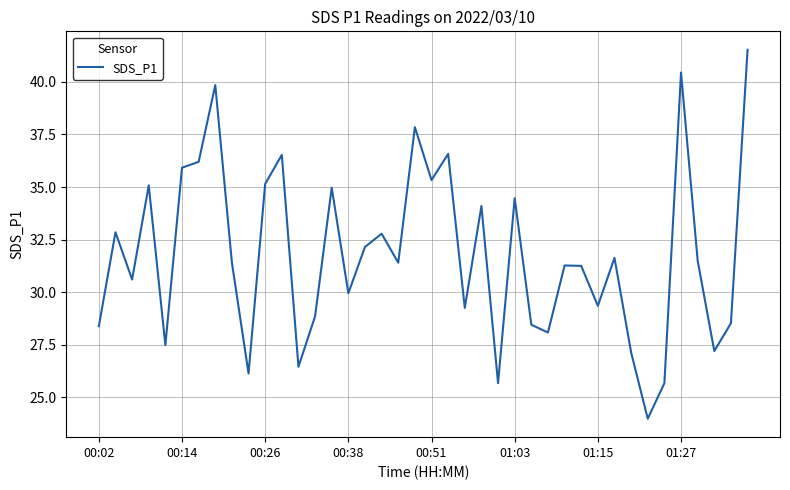

What is the minimum value shown in the chart?

24.0